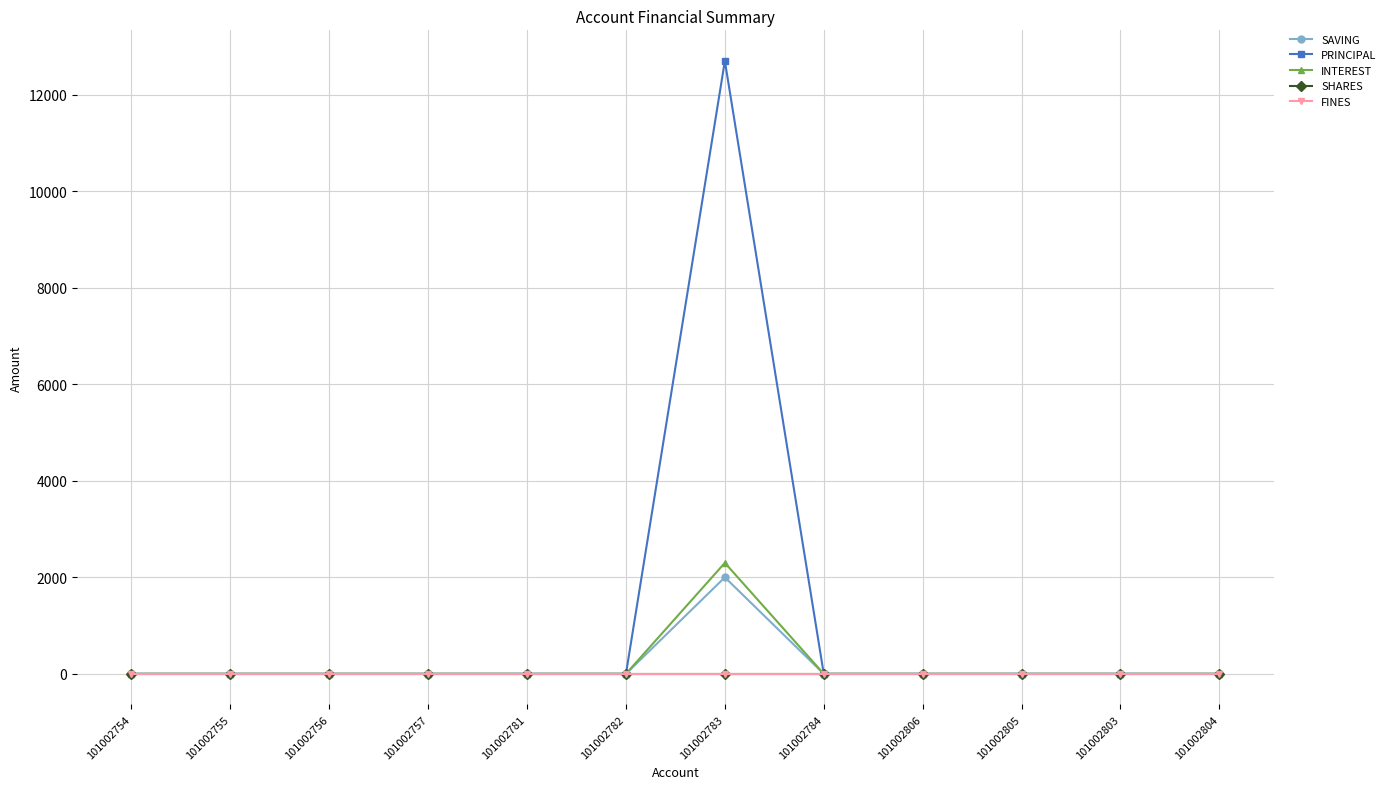

Reading right to left, what are all the values shown in this chart?

SAVING: 101002804=0	101002803=0	101002805=0	101002806=0	101002784=0	101002783=2000	101002782=0	101002781=0	101002757=0	101002756=0	101002755=0	101002754=0
PRINCIPAL: 101002804=0	101002803=0	101002805=0	101002806=0	101002784=0	101002783=12700	101002782=0	101002781=0	101002757=0	101002756=0	101002755=0	101002754=0
INTEREST: 101002804=0	101002803=0	101002805=0	101002806=0	101002784=0	101002783=2300	101002782=0	101002781=0	101002757=0	101002756=0	101002755=0	101002754=0
SHARES: 101002804=0	101002803=0	101002805=0	101002806=0	101002784=0	101002783=0	101002782=0	101002781=0	101002757=0	101002756=0	101002755=0	101002754=0
FINES: 101002804=0	101002803=0	101002805=0	101002806=0	101002784=0	101002783=0	101002782=0	101002781=0	101002757=0	101002756=0	101002755=0	101002754=0